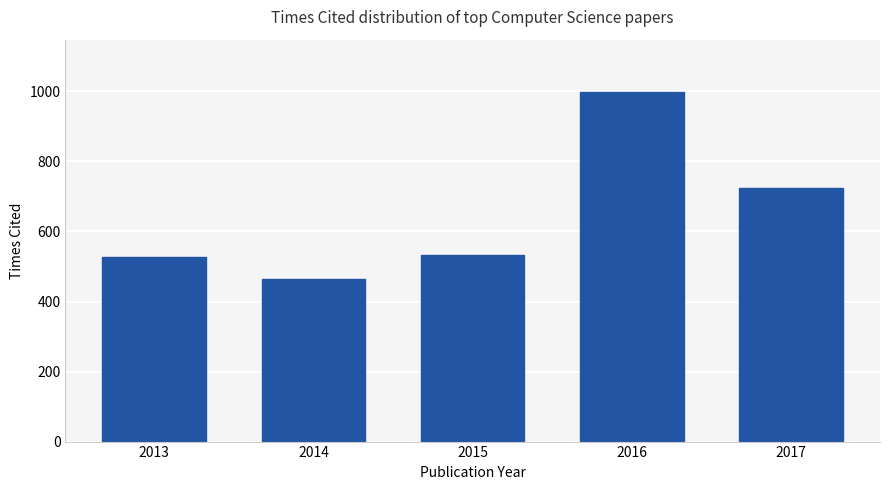

Between 2015 and 2014, which is larger?

2015